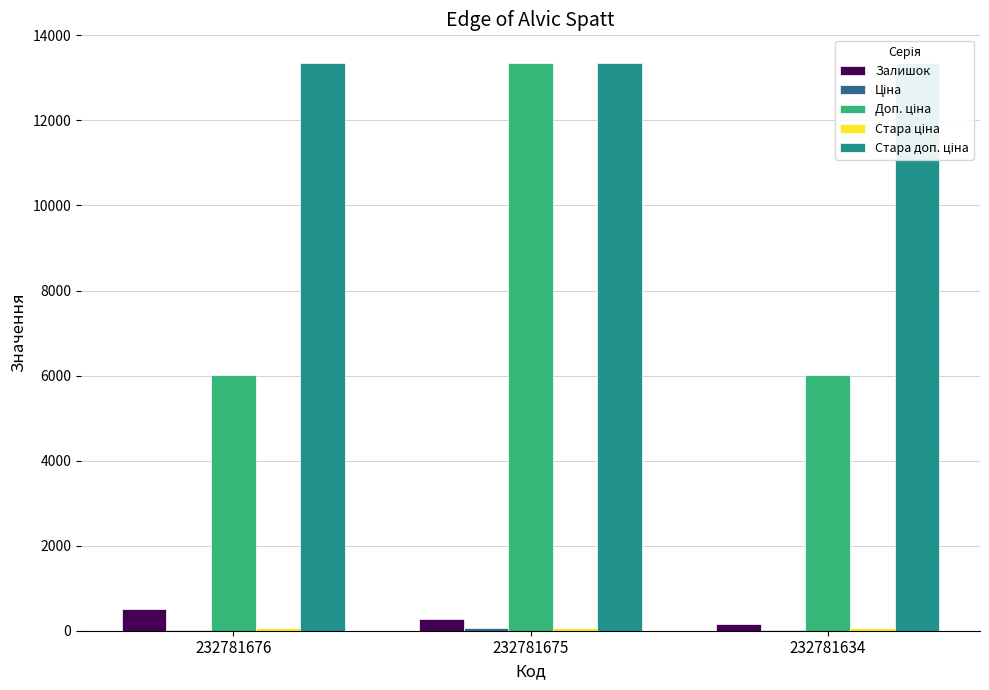

Which series changed the most between 232781675 and 232781634?

Доп. ціна